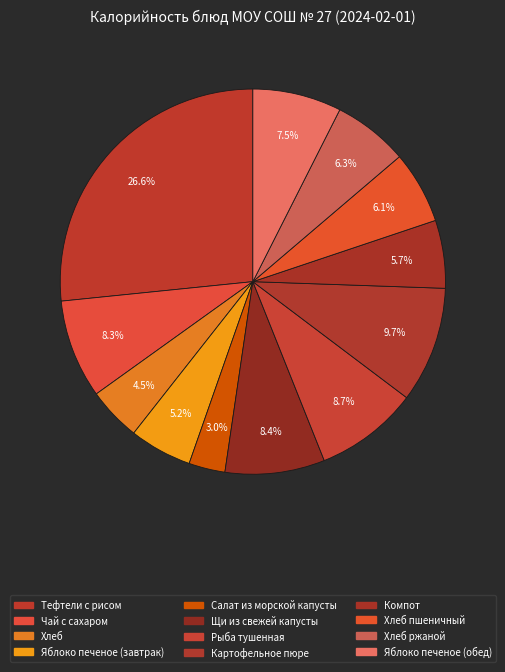

Count the number of slices in the pie.

12